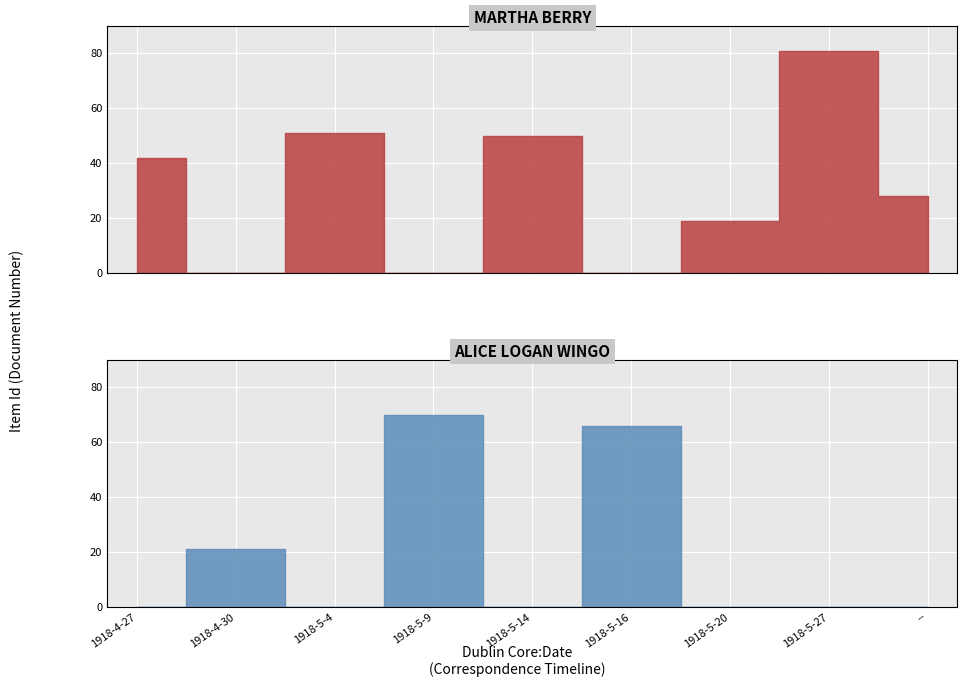

How many intersections are there between Martha Berry and Alice Logan Wingo?

6